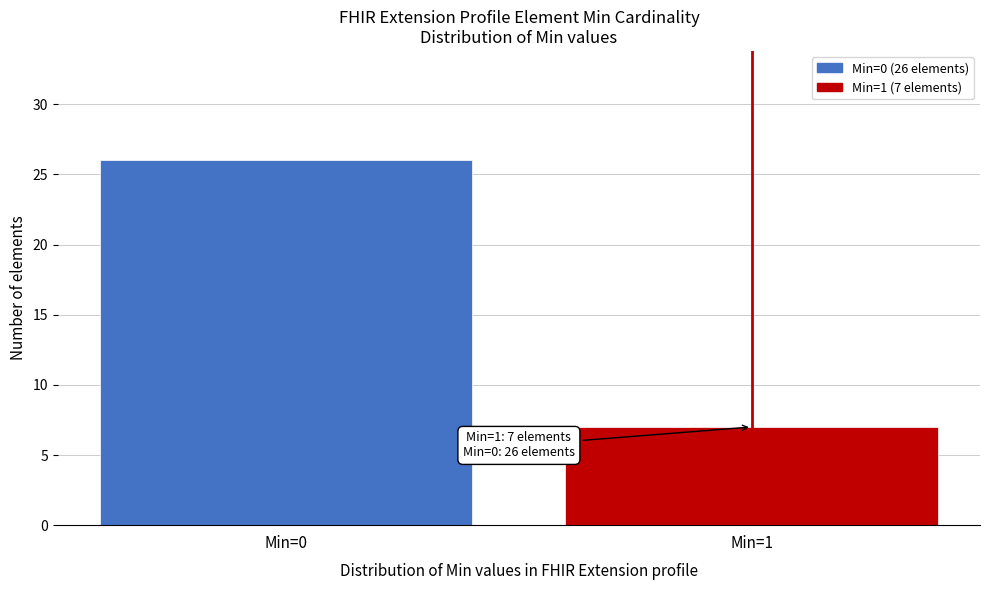

Reading left to right, list all the values displayed in this chart.

26	7